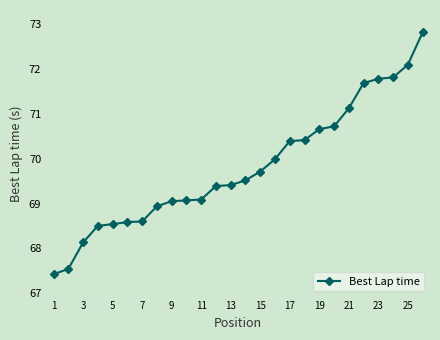

What is the value of the 15th point from the left?

69.7